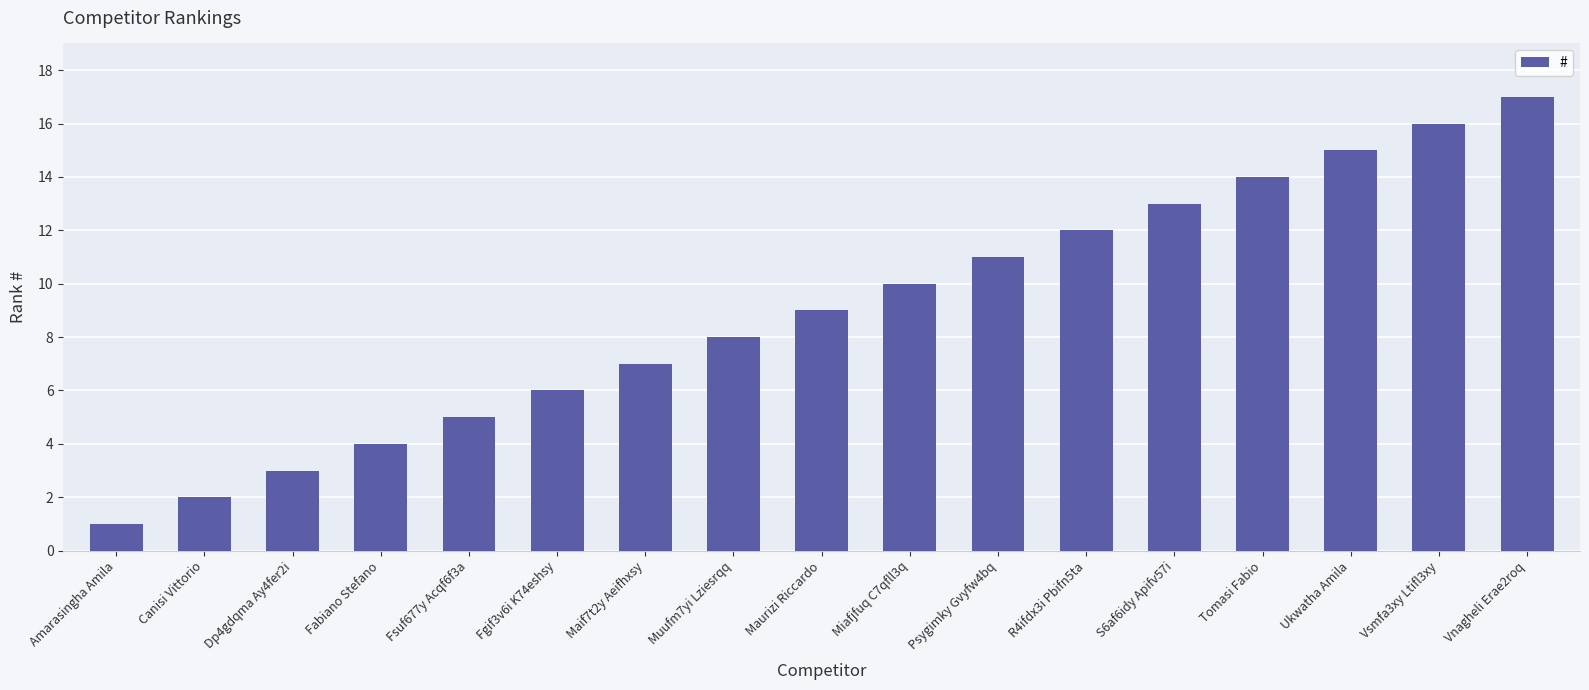

Which category has the highest value across all series?

Vnagheli Erae2roq